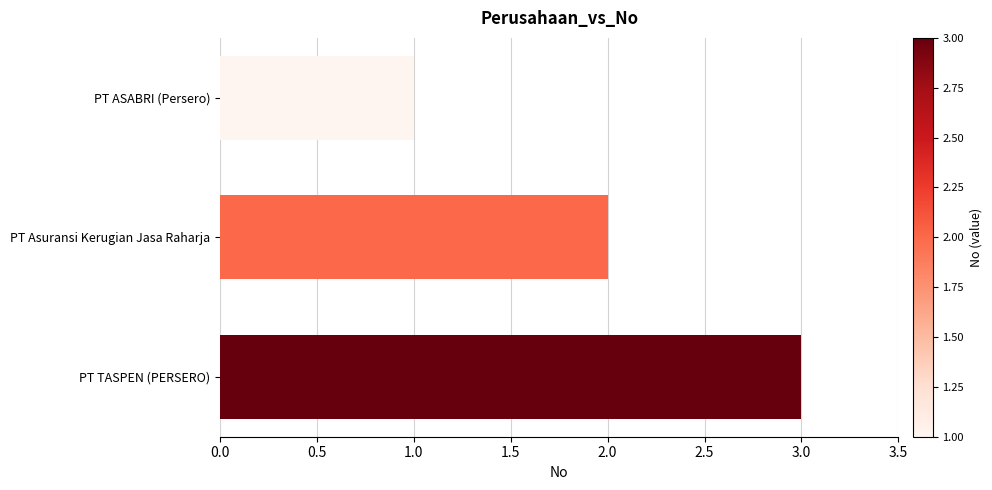

Between PT ASABRI (Persero) and PT TASPEN (PERSERO), which is larger?

PT TASPEN (PERSERO)